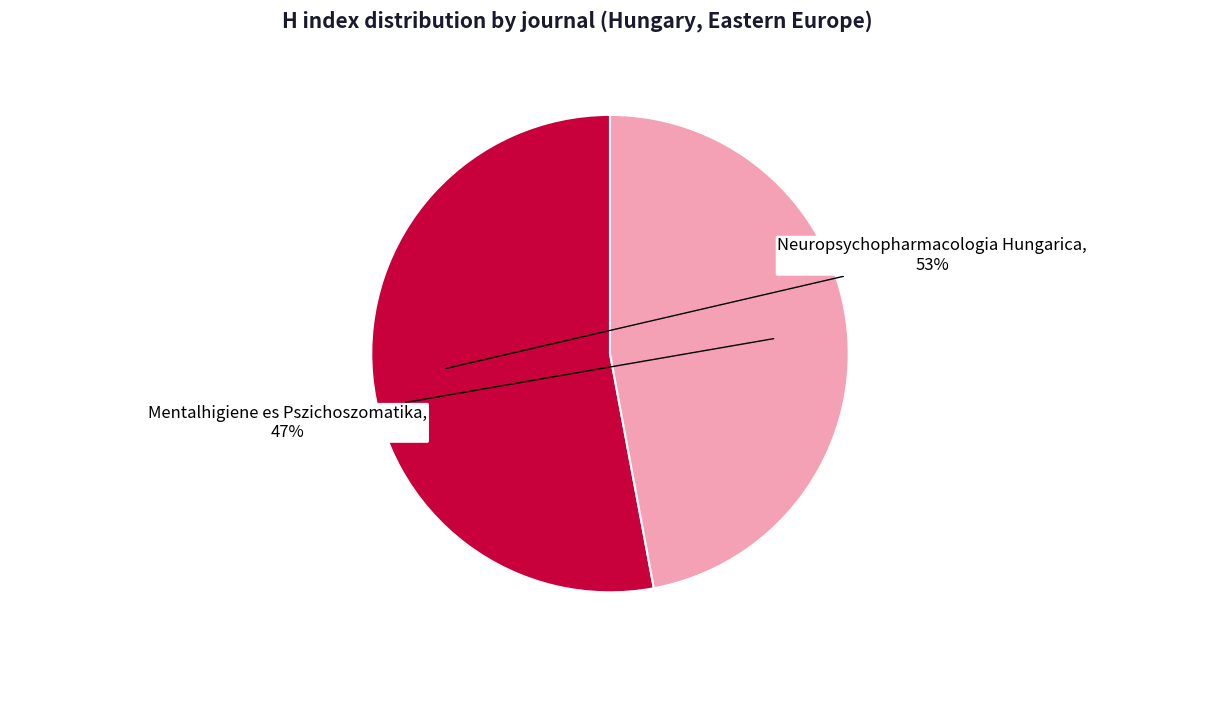

To the nearest percent, what is the average slice percentage?

50%